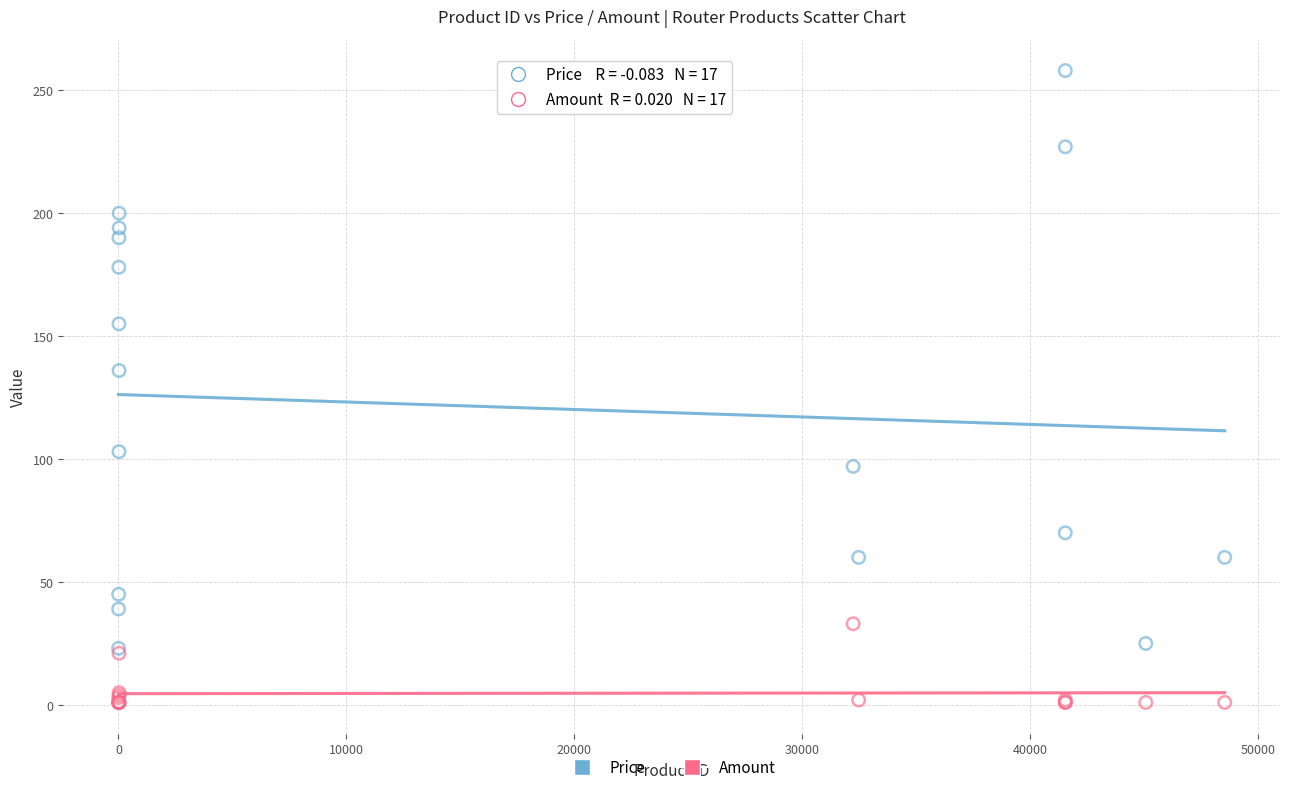

Across all series, what Y value is closest to 129?

136